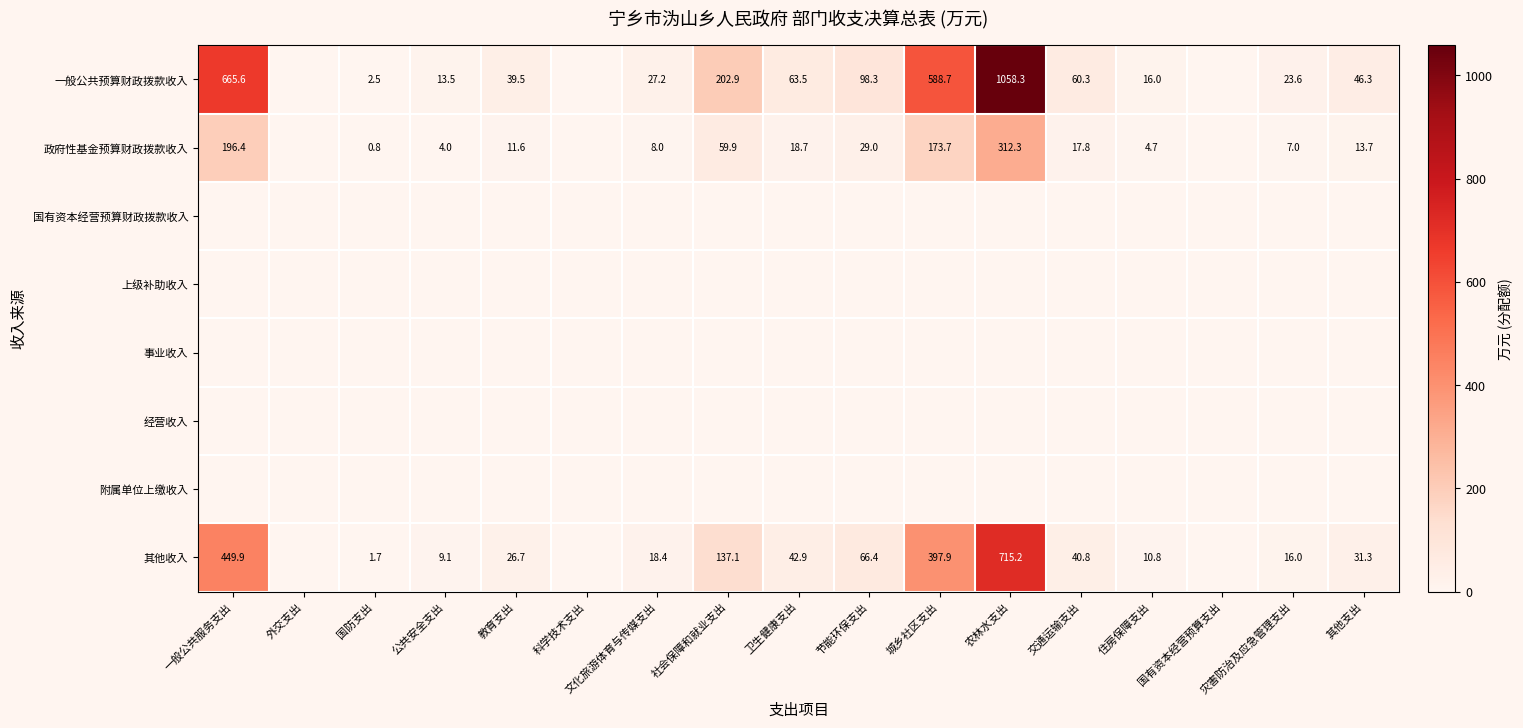

Is the value of 经营收入 at 外交支出 greater than the value of 上级补助收入 at 农林水支出?

No